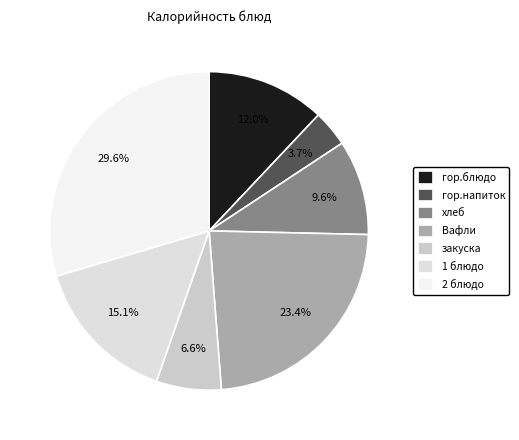

What percentage is the 2 блюдо slice, to the nearest percent?

30%